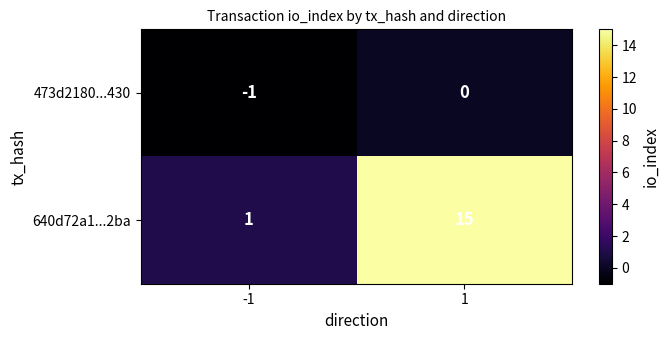

What is the difference between the 640d72a1...2ba values at -1 and 1?

14